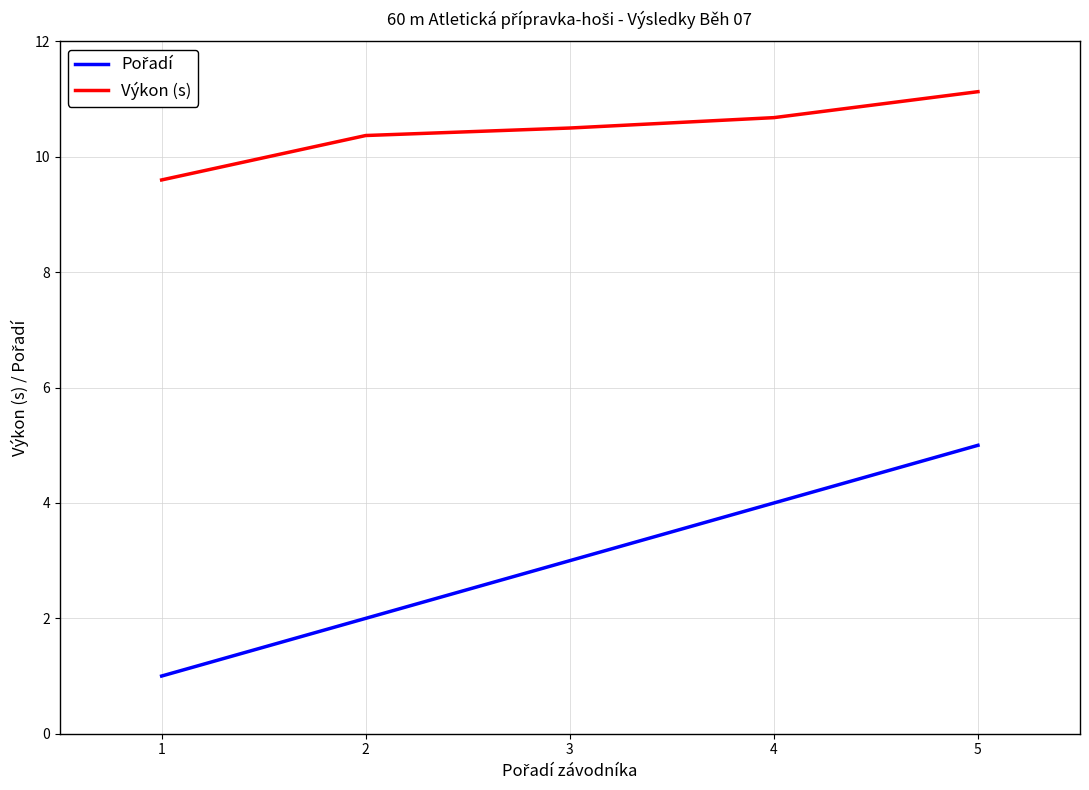

Which label corresponds to the smallest value in the chart?

1